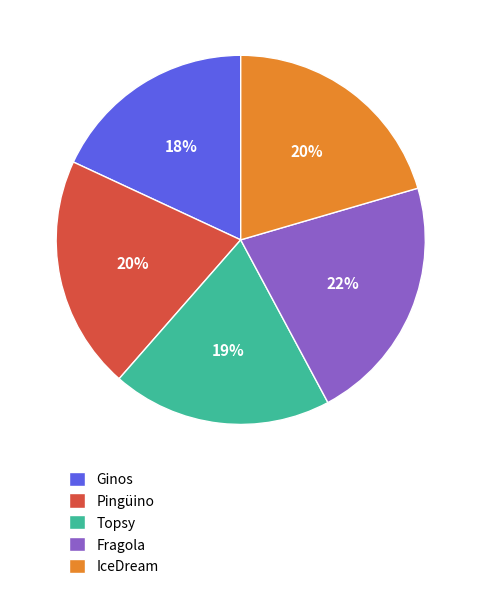

To the nearest percent, what portion does Ginos represent?

18%